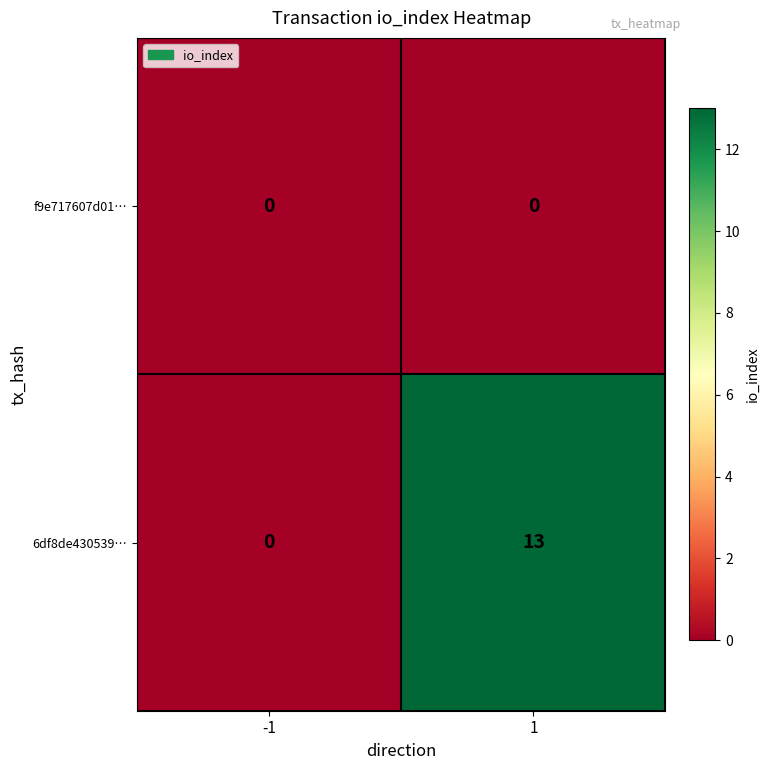

Between -1 and 1, which series saw the biggest shift?

6df8de430539…